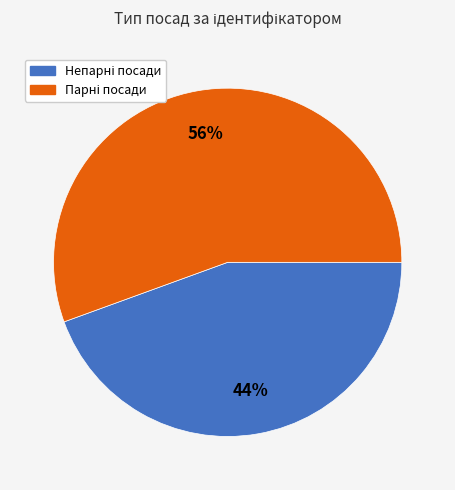

To the nearest percent, what is the average slice percentage?

50%